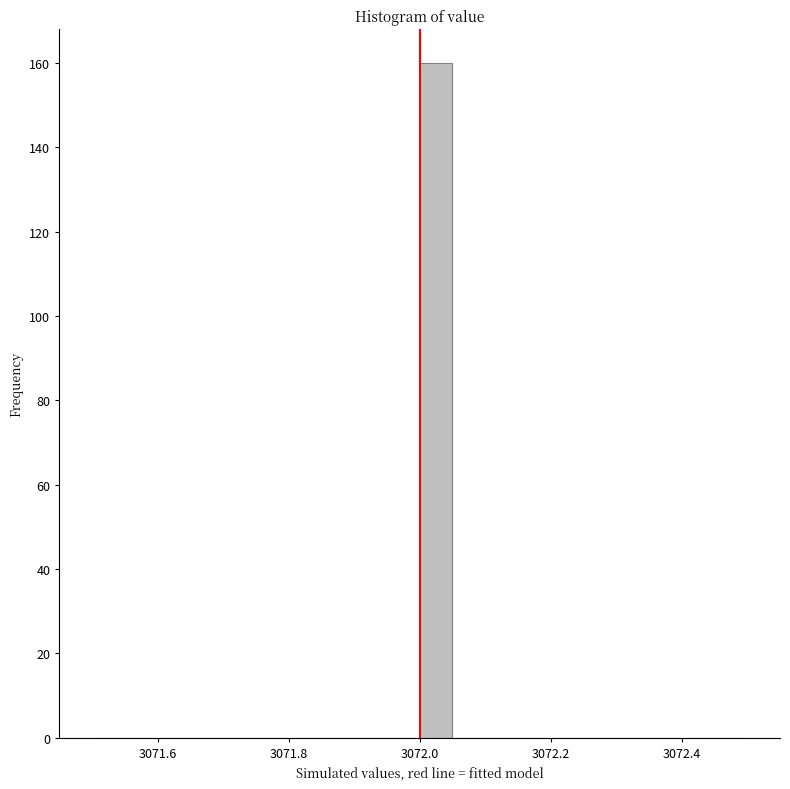

Read against the x-axis, roughly where is the centre of the tallest bar?

3072.02